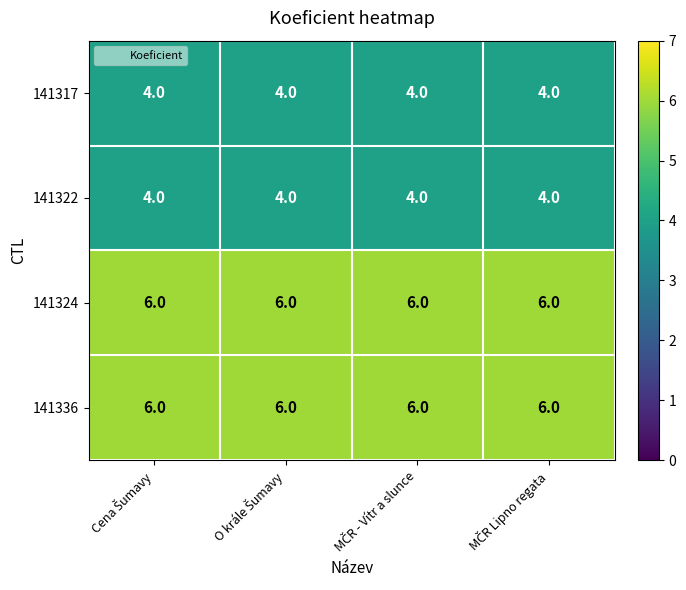

What is the average value of the 141317 series?

4